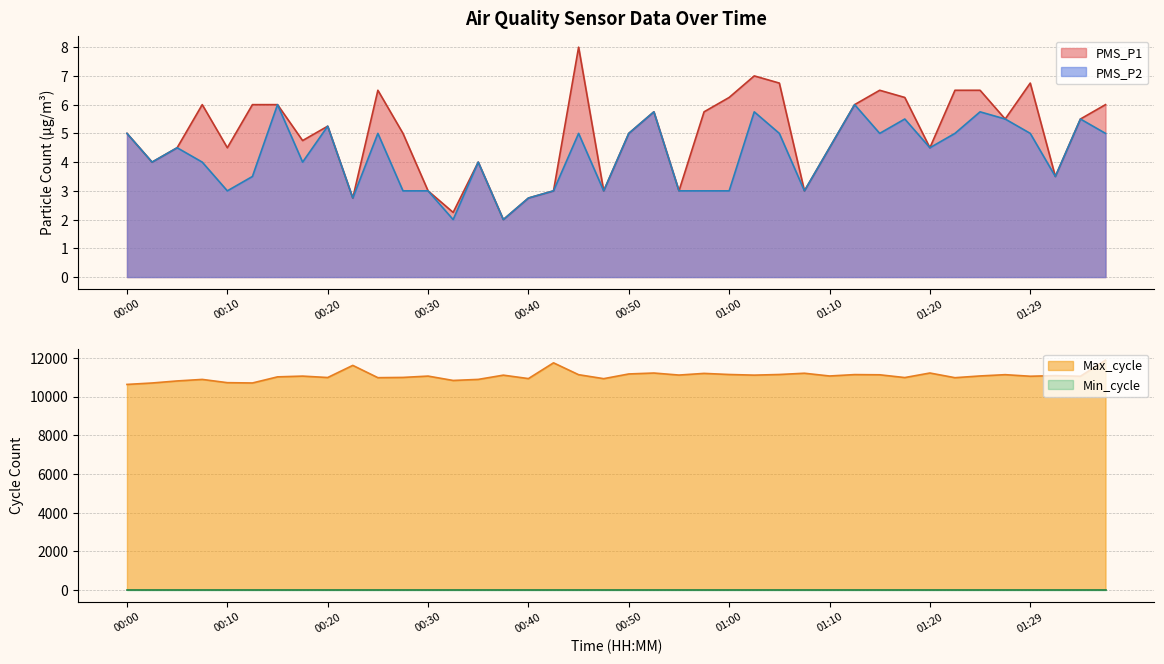

What position from the left is 00:10?

5